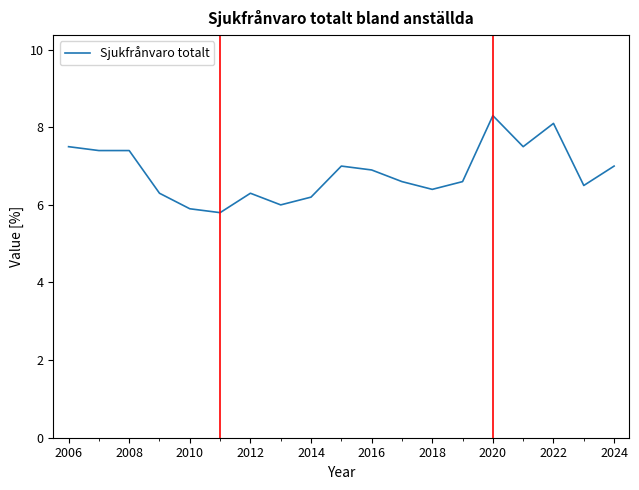

What is the smallest value displayed?

5.8